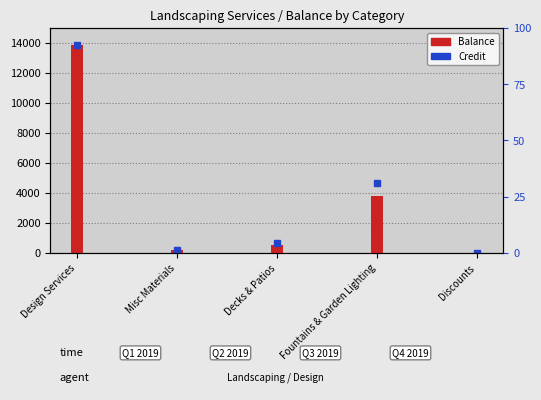

Reading left to right, list all the values displayed in this chart.

Design Services=13840.0	Misc Materials=152.6	Decks & Patios=515.0	Fountains & Garden Lighting=3805.0	Discounts=0.0